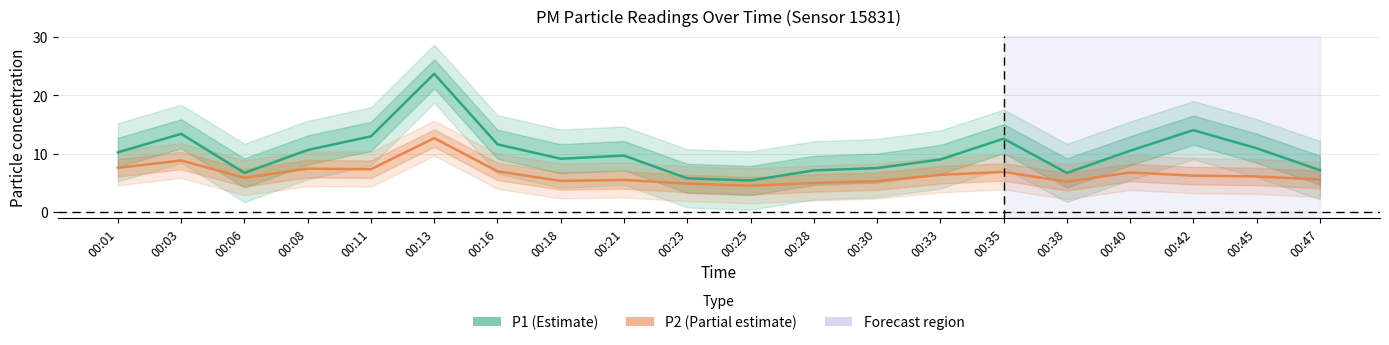

Reading left to right, list all the values displayed in this chart.

P1: 00:01=10.2	00:03=13.4	00:06=6.7	00:08=10.6	00:11=13.0	00:13=23.7	00:16=11.6	00:18=9.1	00:21=9.7	00:23=5.8	00:25=5.4	00:28=7.1	00:30=7.5	00:33=9.0	00:35=12.6	00:38=6.7	00:40=10.5	00:42=14.0	00:45=10.9	00:47=7.2
P2: 00:01=7.6	00:03=8.8	00:06=5.9	00:08=7.4	00:11=7.3	00:13=12.7	00:16=7.0	00:18=5.3	00:21=5.5	00:23=4.9	00:25=4.5	00:28=5.0	00:30=5.3	00:33=6.4	00:35=6.9	00:38=5.2	00:40=6.8	00:42=6.2	00:45=6.1	00:47=5.6